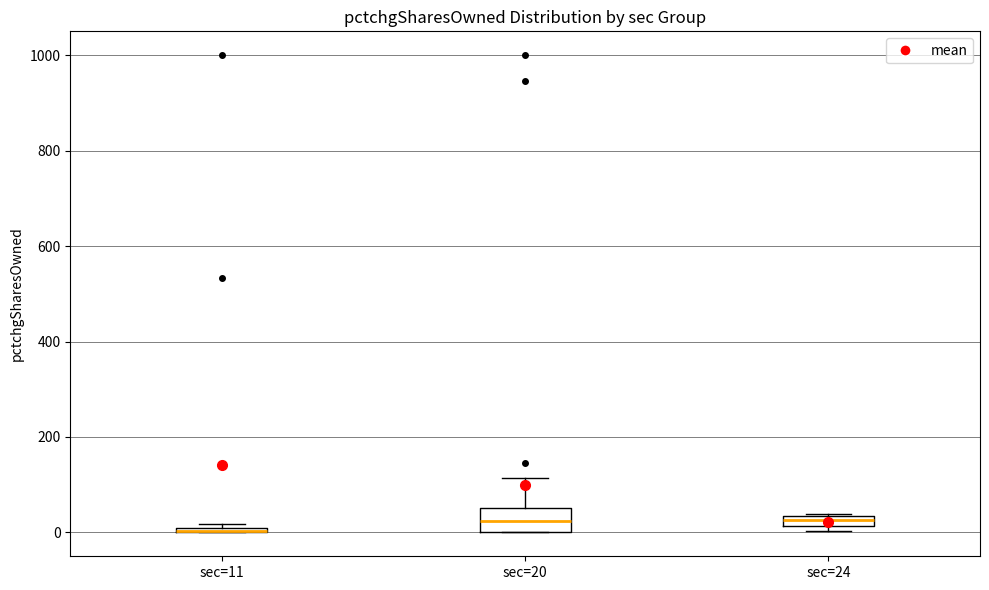

Comparing the boxes themselves (not the whiskers), which one is the tallest?

sec=20